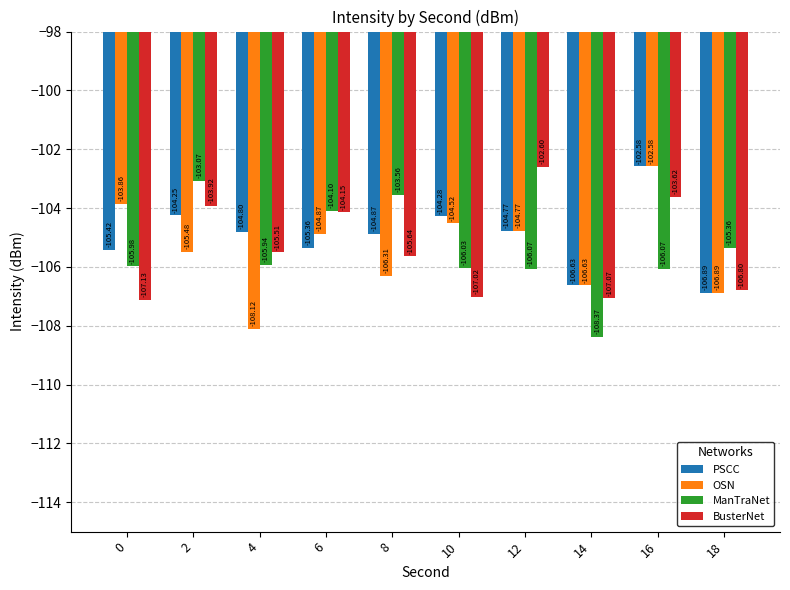

True or false: ManTraNet has a value of -73.3 at 10.

False